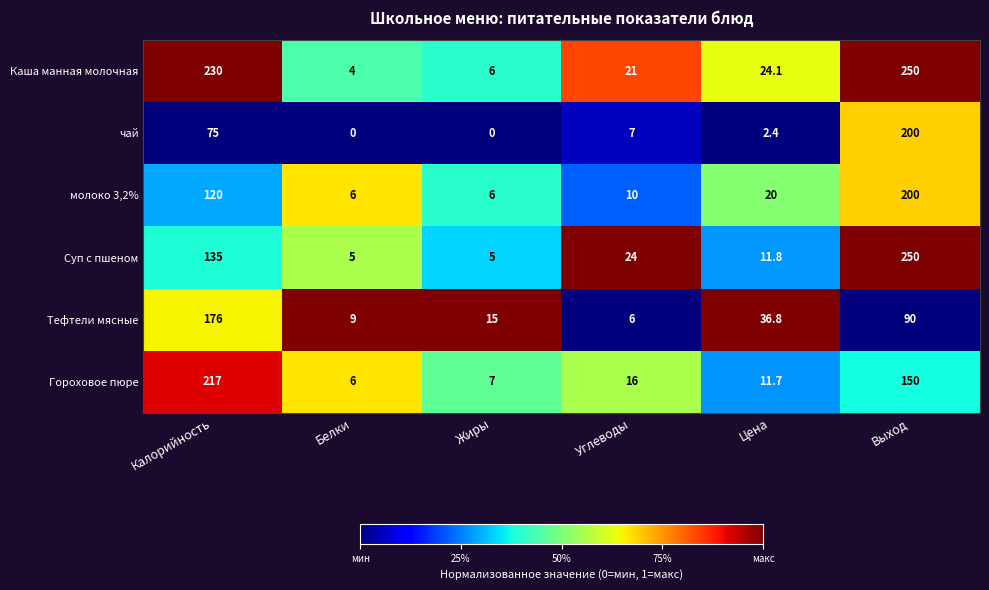

List the labels in order of Тефтели мясные value, largest first.

Калорийность, Выход, Цена, Жиры, Белки, Углеводы